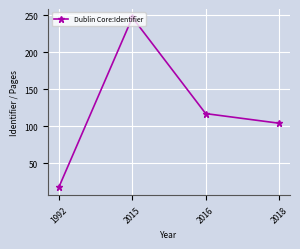

Is it true that the value at 2016 is 117?

True